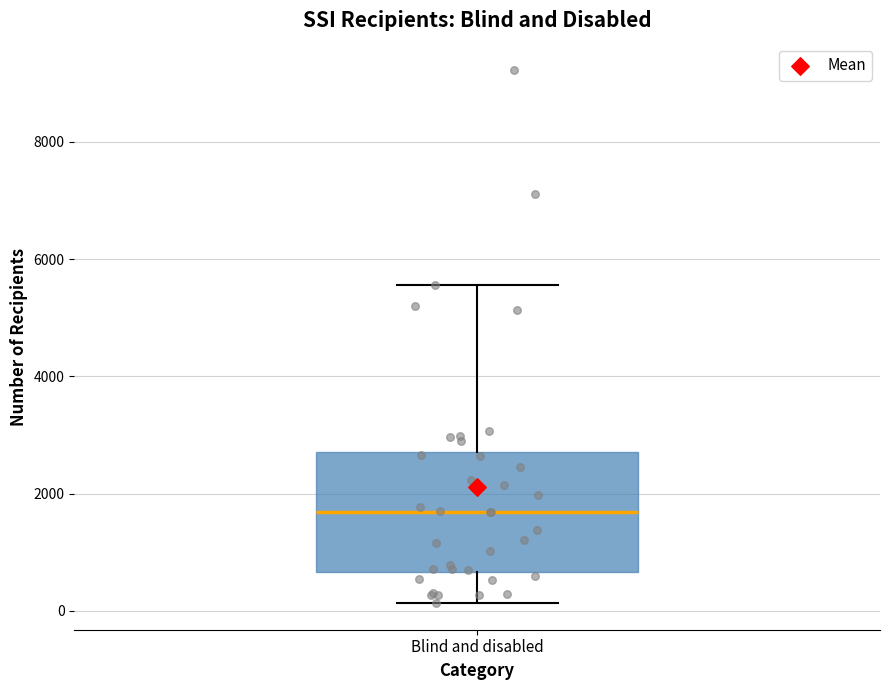

Where does the upper whisker of the box for Blind and disabled end on the y-axis? The values are not printed on the chart, so give them approximately, as read against the axis.

5600